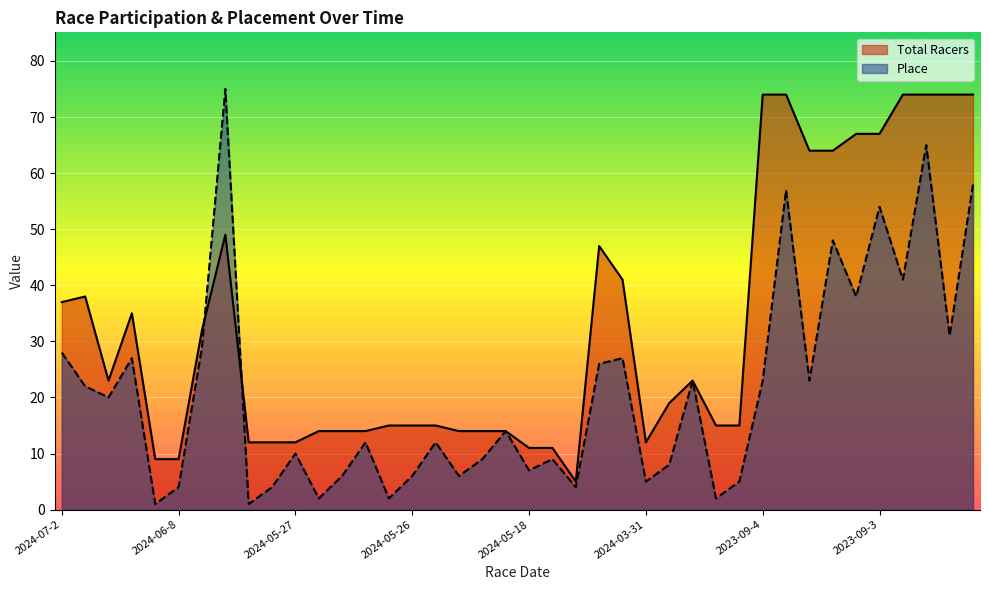

Where is the first local minimum for Place?

2024-06-23